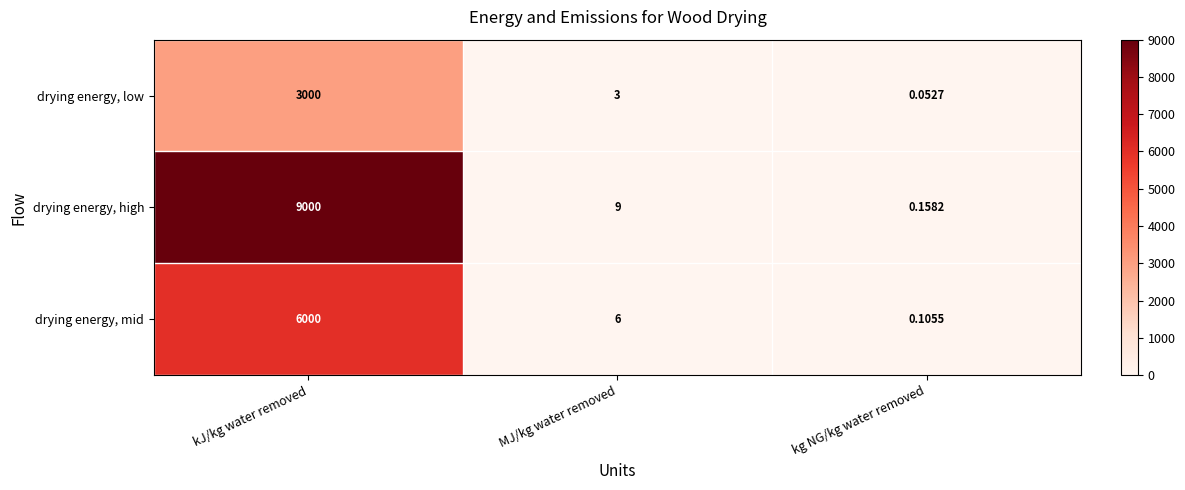

Which series has the largest total across all categories?

drying energy, high